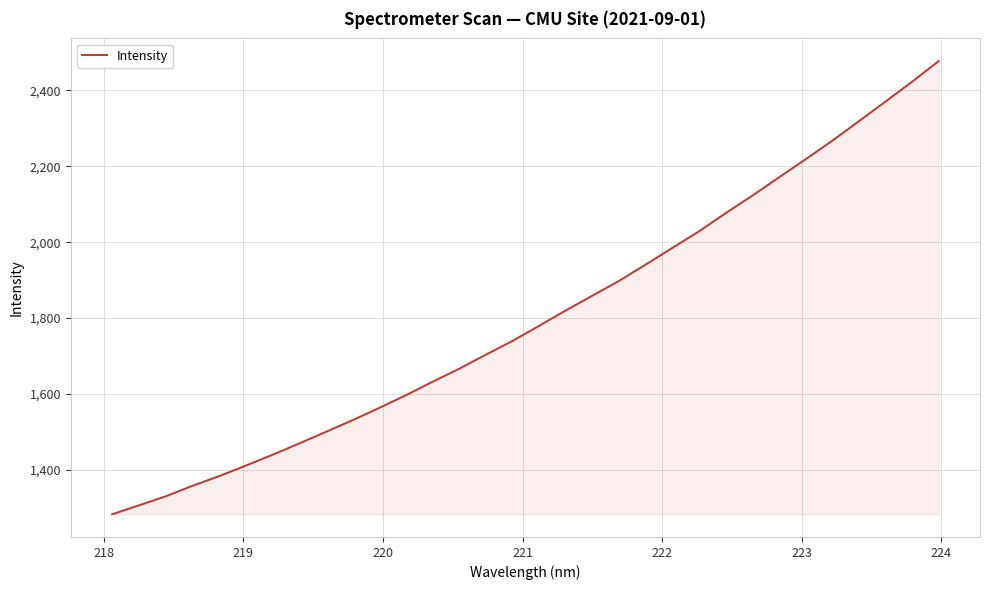

What is the minimum value shown in the chart?

1282.9